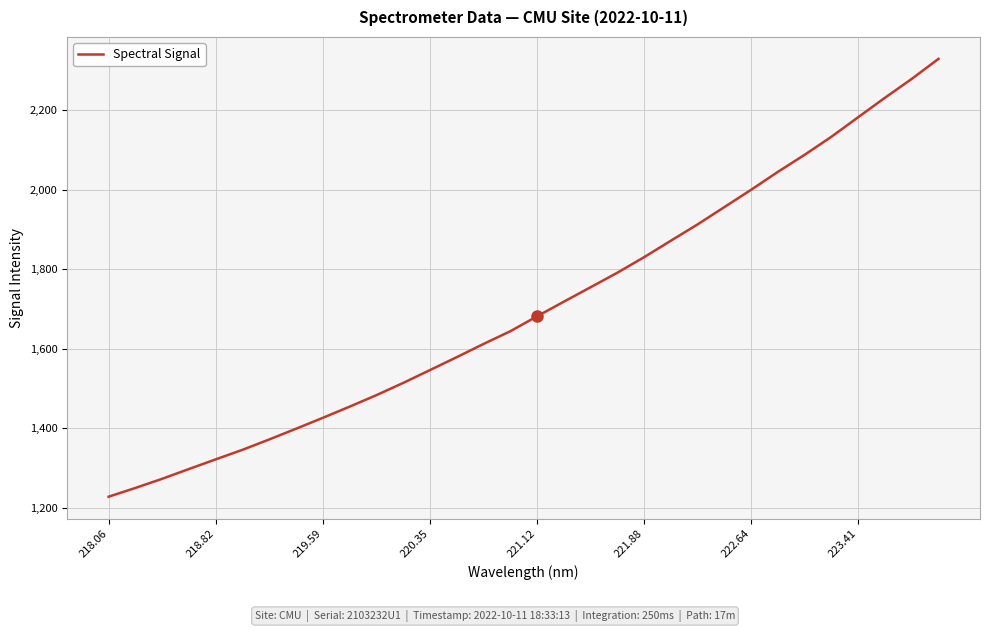

What is the difference between the maximum and minimum values?

1101.5